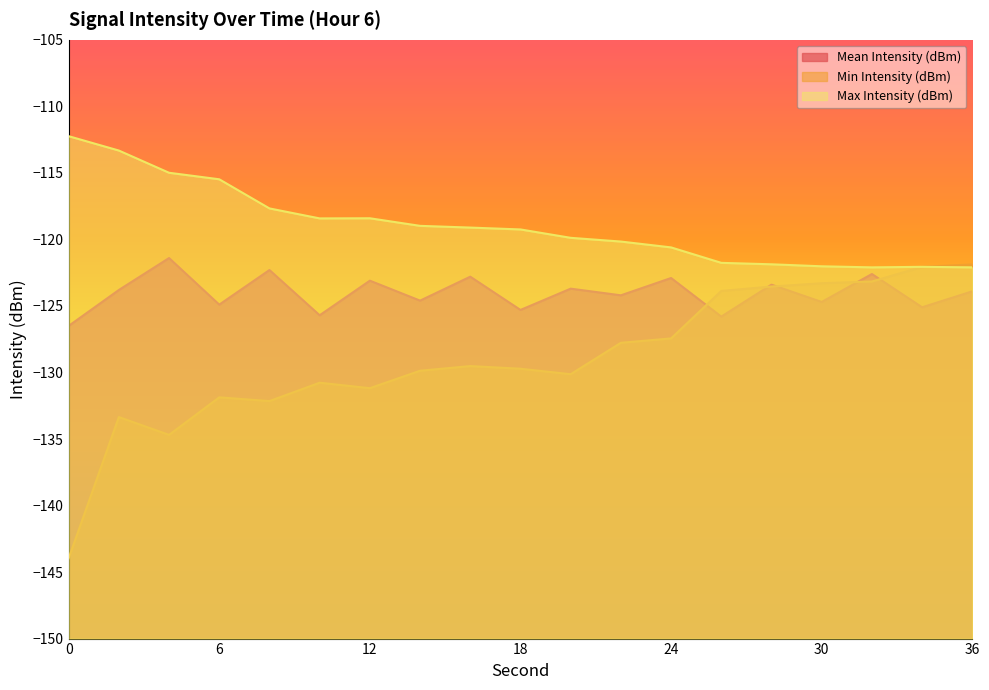

What is the maximum value shown in the chart?

-112.2